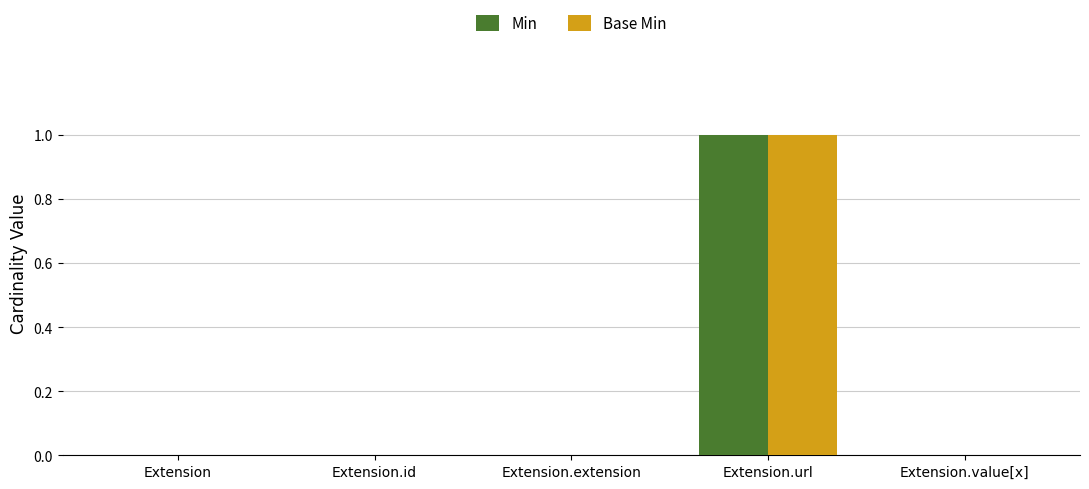

Does the chart contain stacked bars?

No